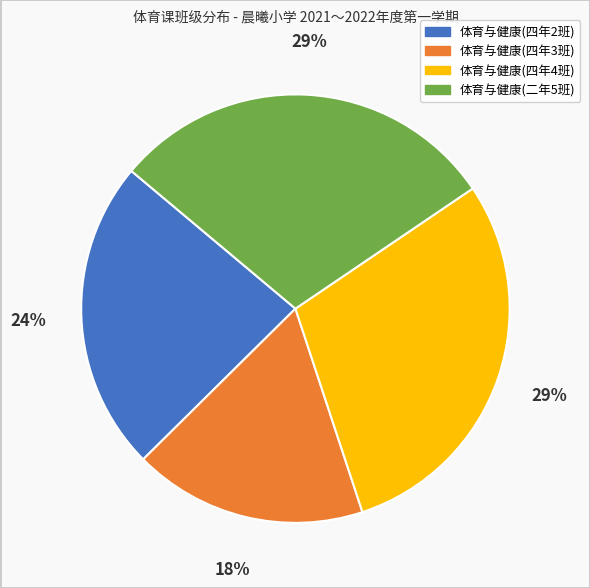

Does any single category account for the majority?

No